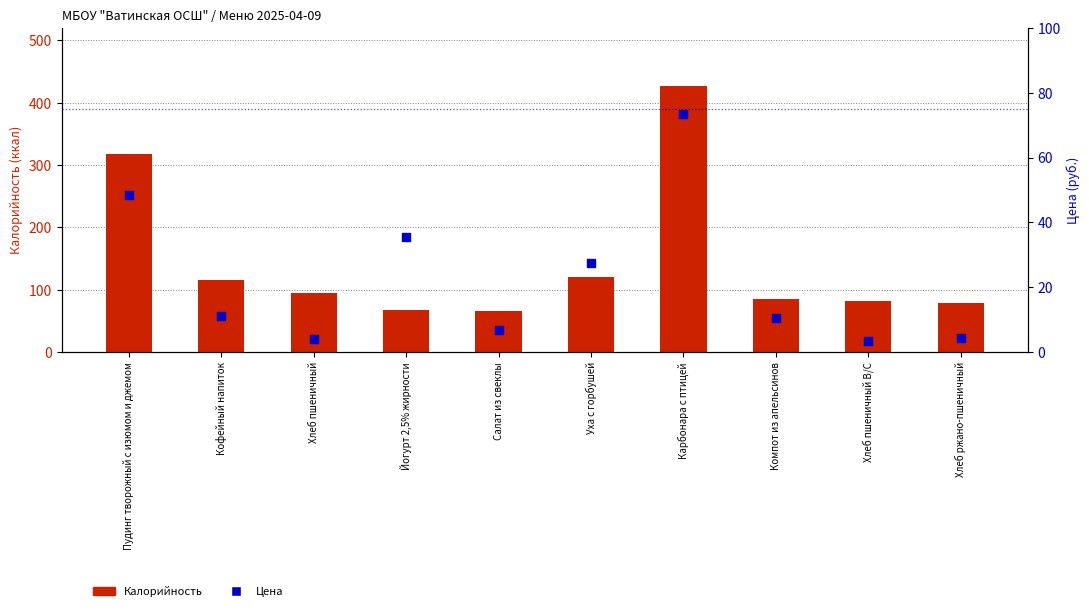

At which category is the sum across all series the highest?

Карбонара с птицей